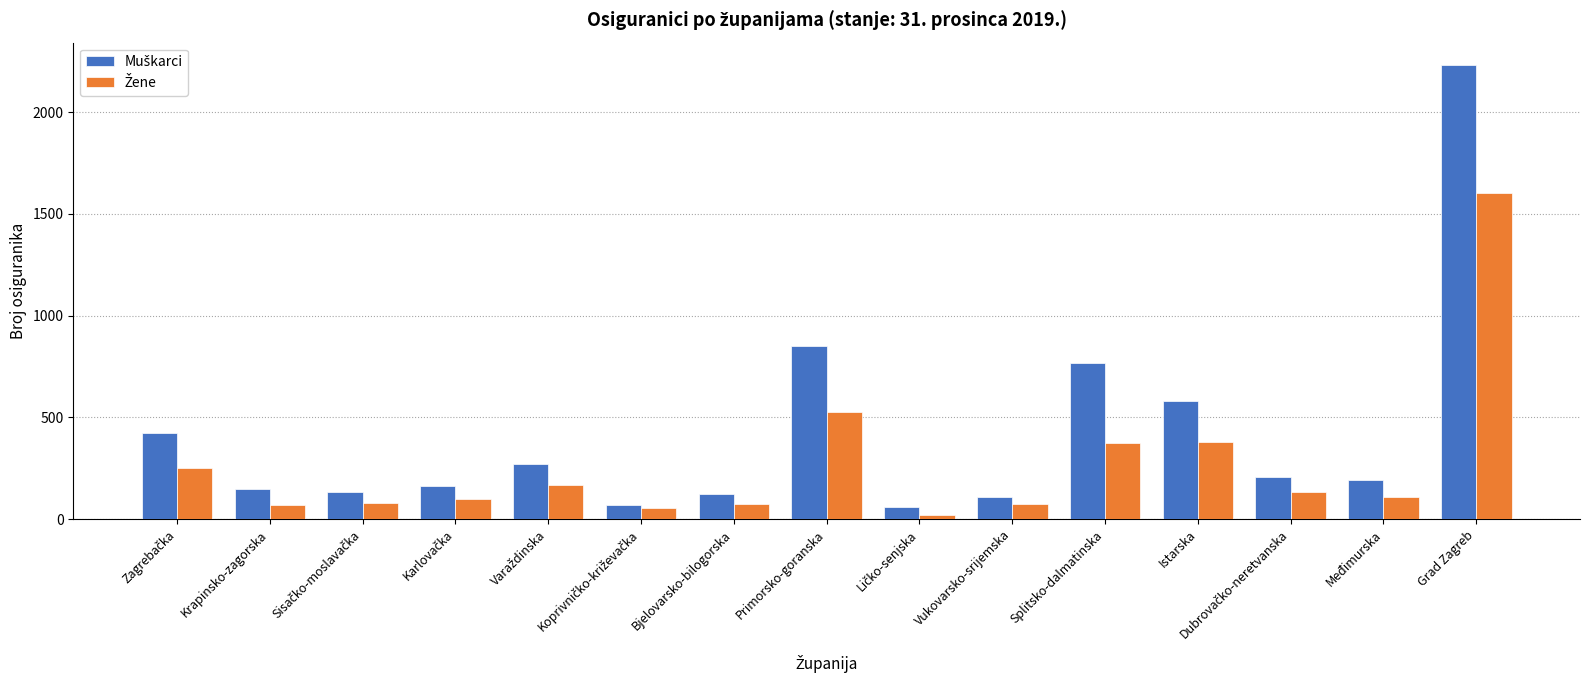

At which category is the sum across all series the highest?

Grad Zagreb